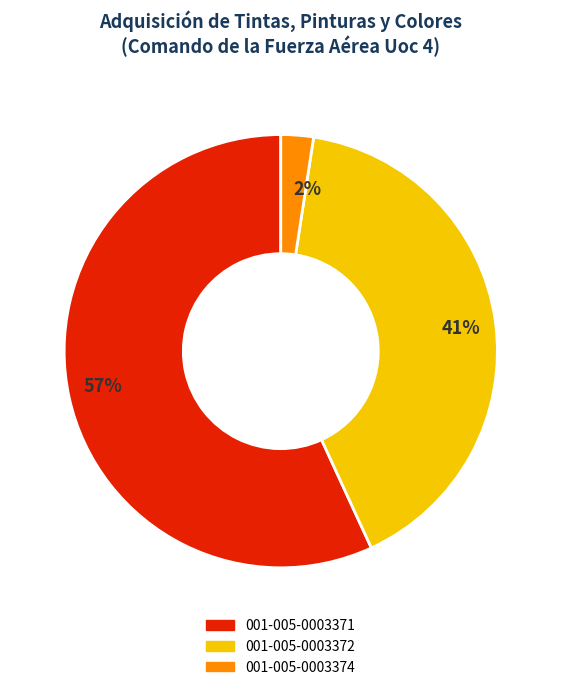

What is the largest slice in the pie chart?

001-005-0003371